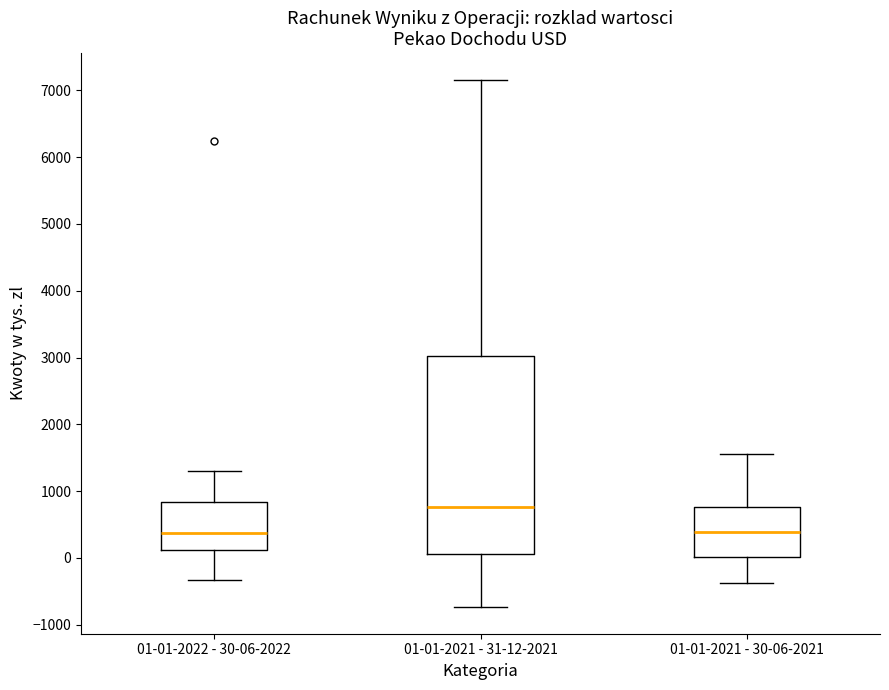

Where is the upper edge of the box for 01-01-2021 - 31-12-2021 on the y-axis? The values are not printed on the chart, so give them approximately, as read against the axis.

3000